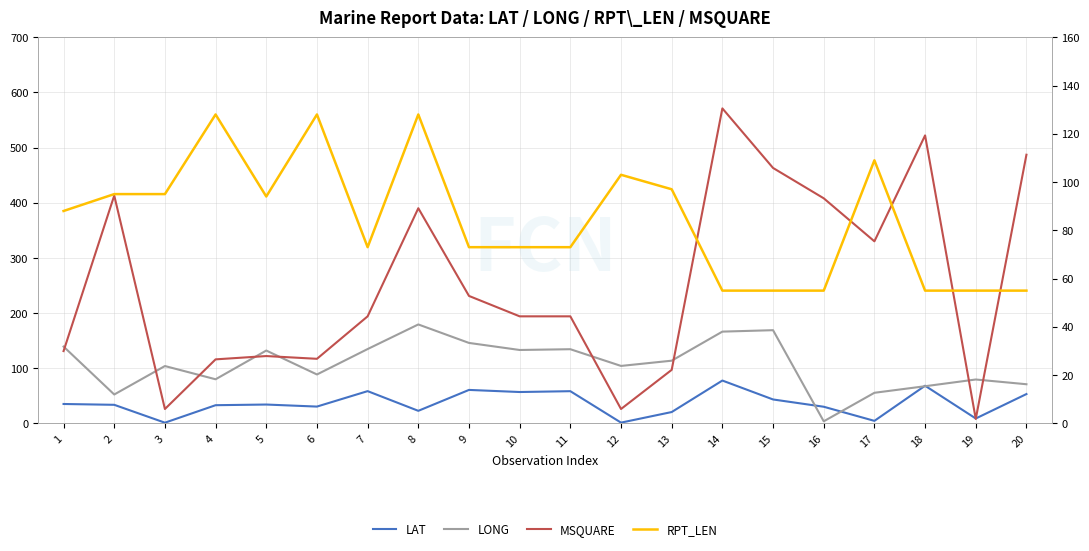

The value of LAT at 18 is 94.6. True or false?

False